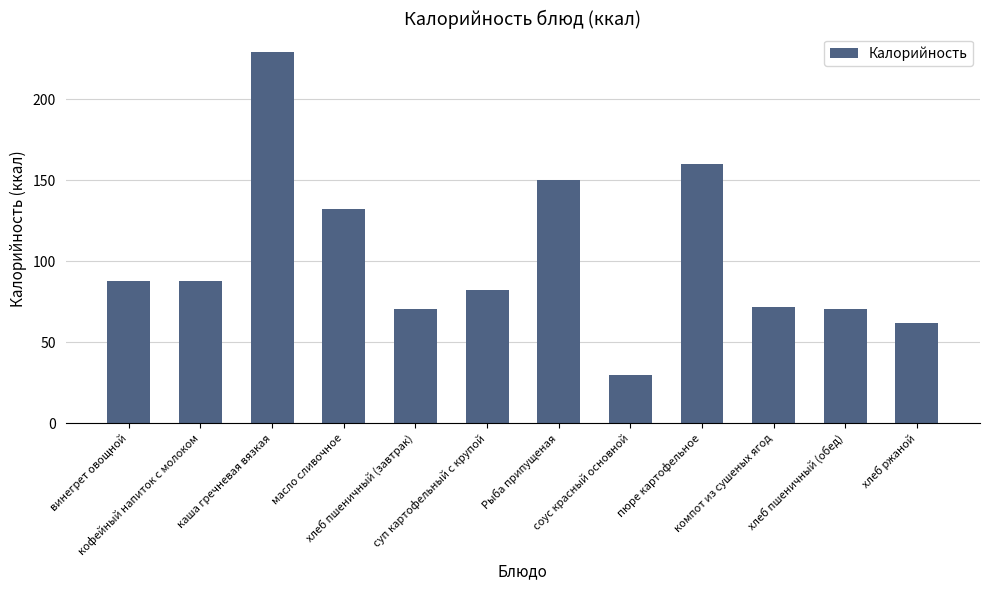

What is the smallest value displayed?

30.0